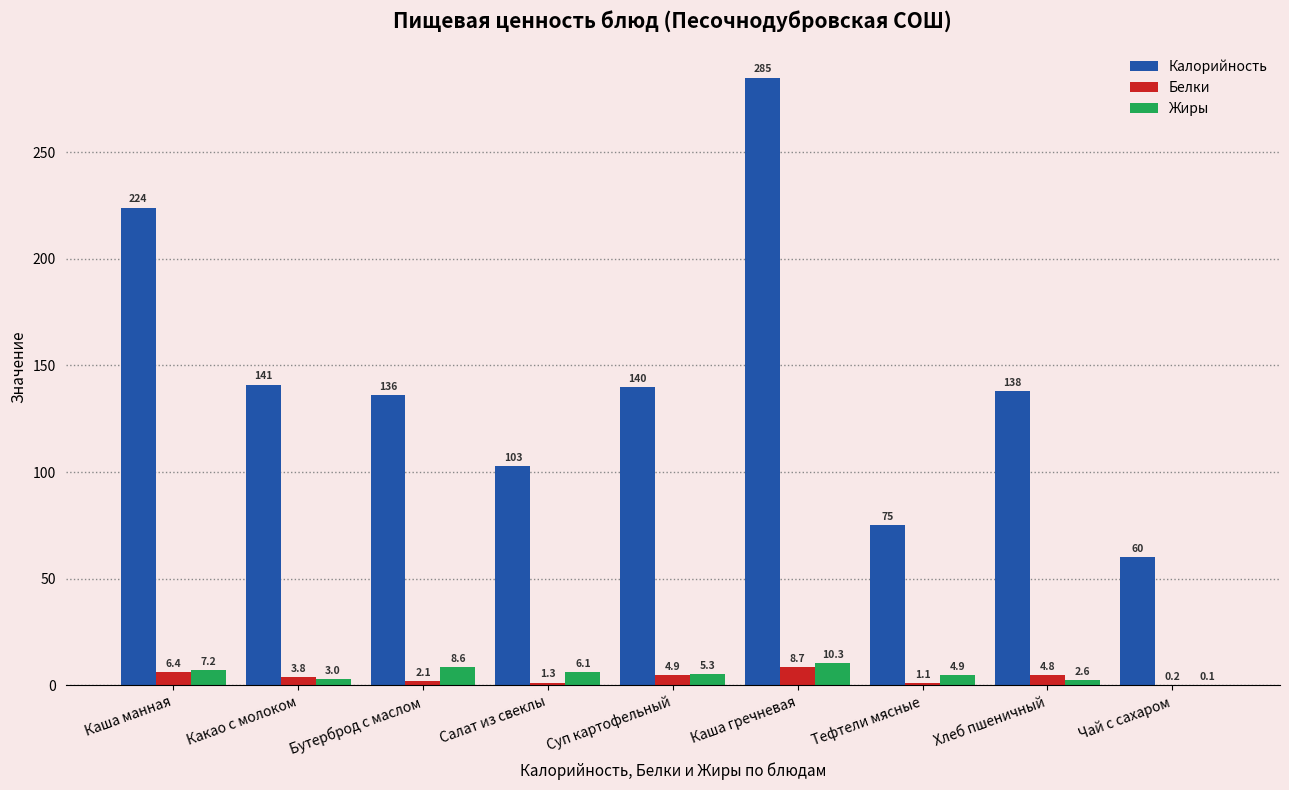

Is it true that Калорийность equals 241.7 at Какао с молоком?

False